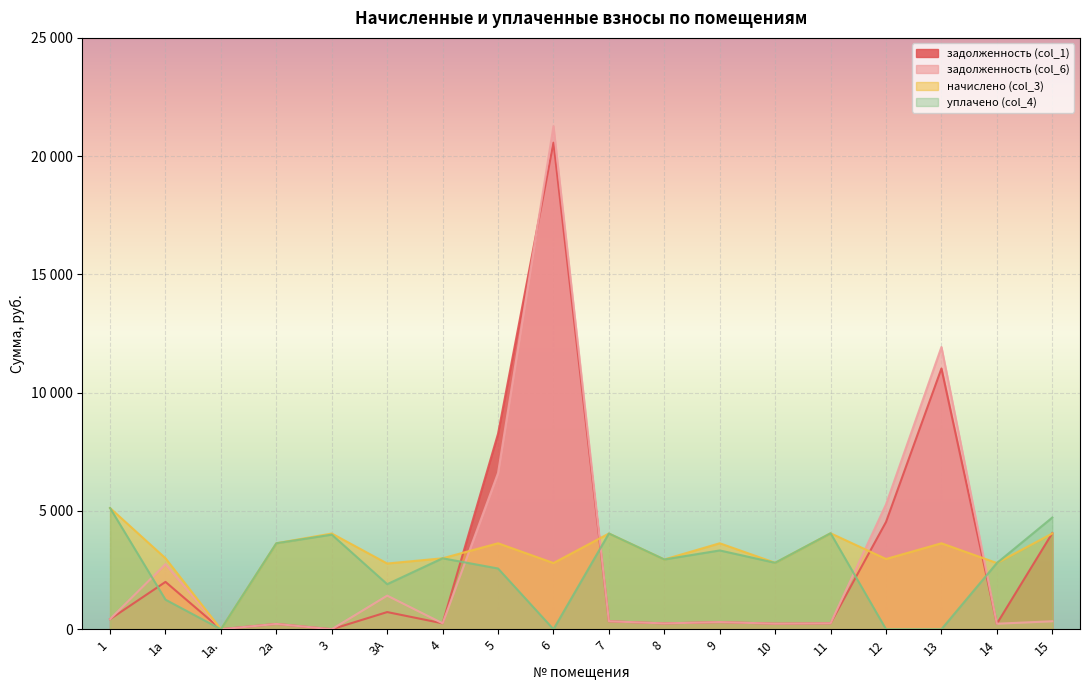

Reading right to left, extract all data points from this chart.

задолженность (col_1): 15=4063.5	14=233.2	13=11023.6	12=4535.0	11=251.2	10=234.1	9=302.9	8=245.8	7=337.3	6=20571.4	5=8265.1	4=250.0	3А=726.2	3=0.0	2а=225.0	1а.=0.0	1а=2001.7	1=427.1
задолженность (col_6): 15=337.3	14=233.2	13=11932.3	12=5277.5	11=251.2	10=234.1	9=302.9	8=245.8	7=337.3	6=21271.2	5=6605.8	4=250.0	3А=1420.9	3=0.0	2а=225.0	1а.=0.0	1а=2751.8	1=427.1
начислено (col_3): 15=4047.4	14=2798.9	13=3634.6	12=2970.1	11=4057.4	10=2809.0	9=3634.6	8=2950.0	7=4047.4	6=2798.9	5=3634.6	4=3000.2	3А=2778.7	3=4047.4	2а=3634.6	1а.=0.0	1а=3000.2	1=5124.6
уплачено (col_4): 15=4721.9	14=2798.9	13=0.0	12=0.0	11=4057.4	10=2809.0	9=3331.7	8=2950.0	7=4047.4	6=0.0	5=2568.0	4=3000.2	3А=1905.0	3=4000.0	2а=3634.6	1а.=0.0	1а=1250.1	1=5124.6